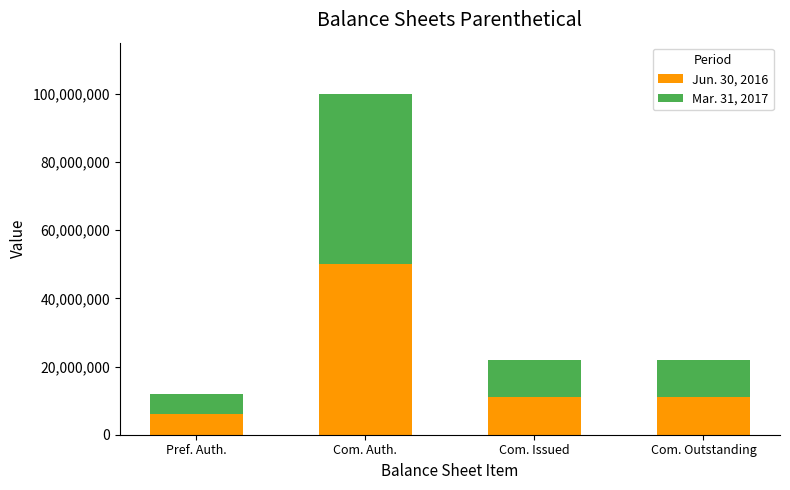

Count the number of categories in the chart.

4